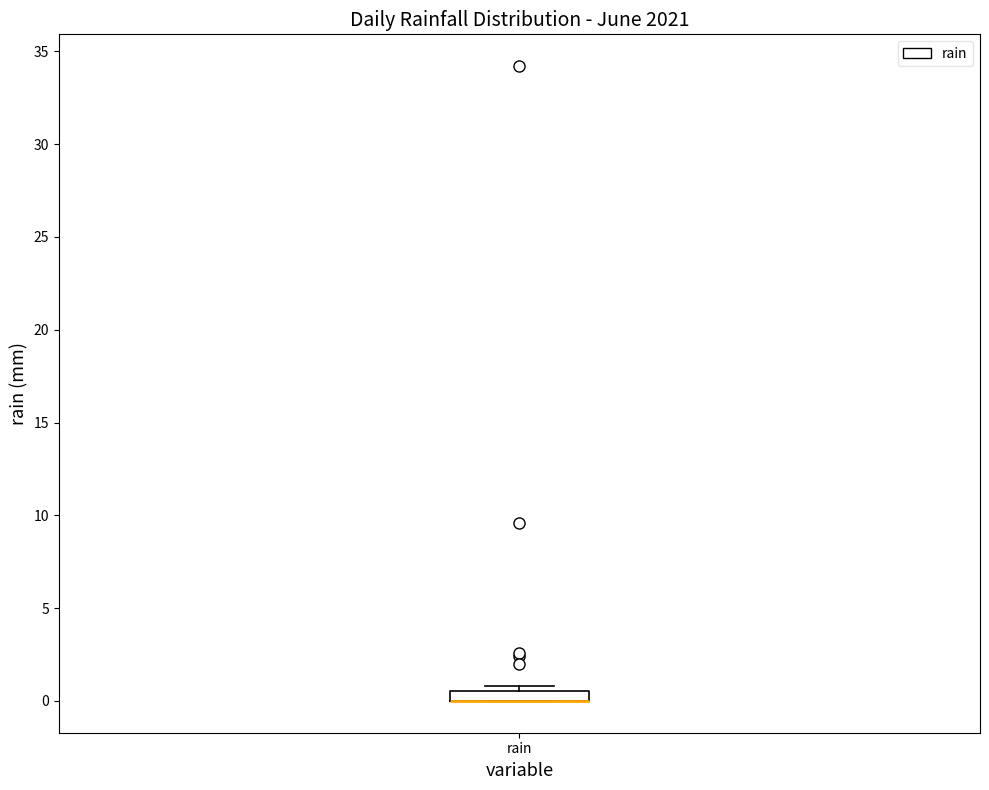

Where is the upper edge of the box for rain on the y-axis? The values are not printed on the chart, so give them approximately, as read against the axis.

0.5